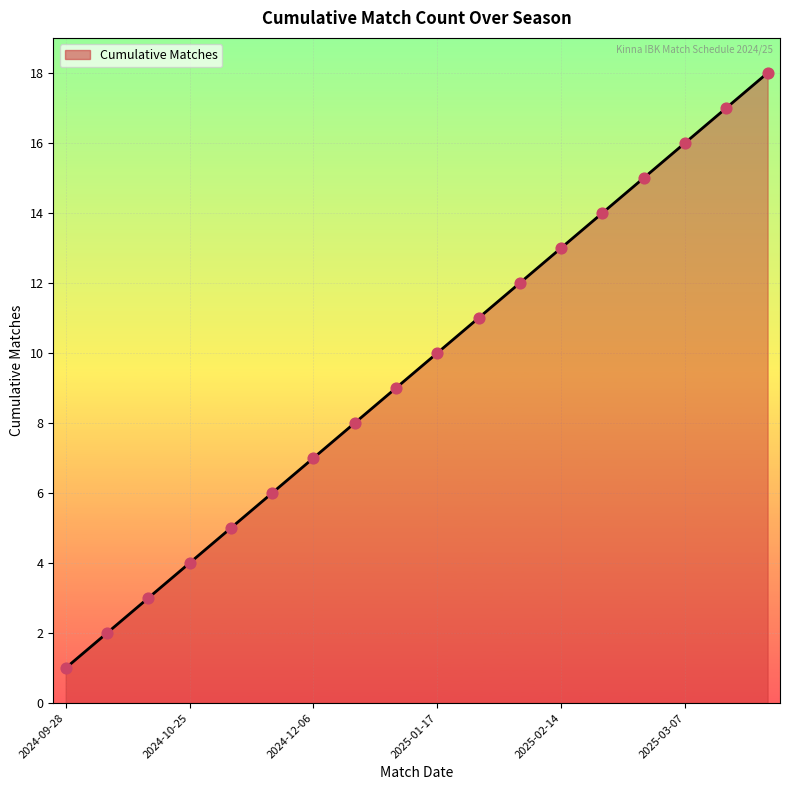

What is the maximum value shown in the chart?

18